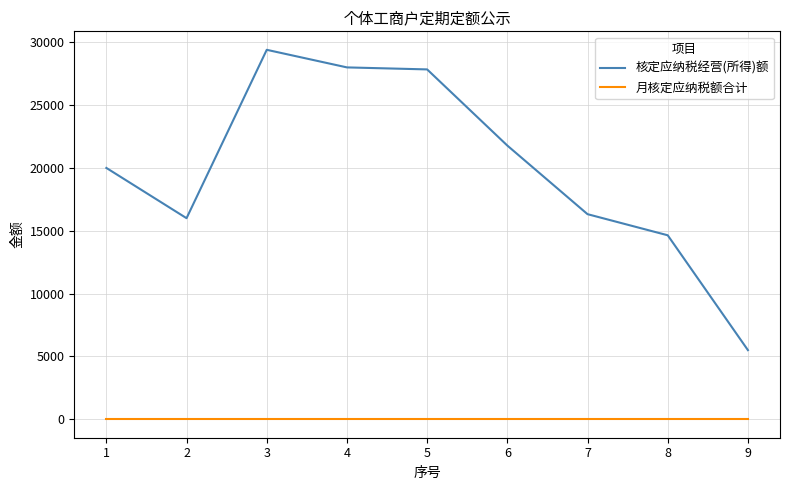

What are all the series names shown in the legend?

核定应纳税经营(所得)额, 月核定应纳税额合计